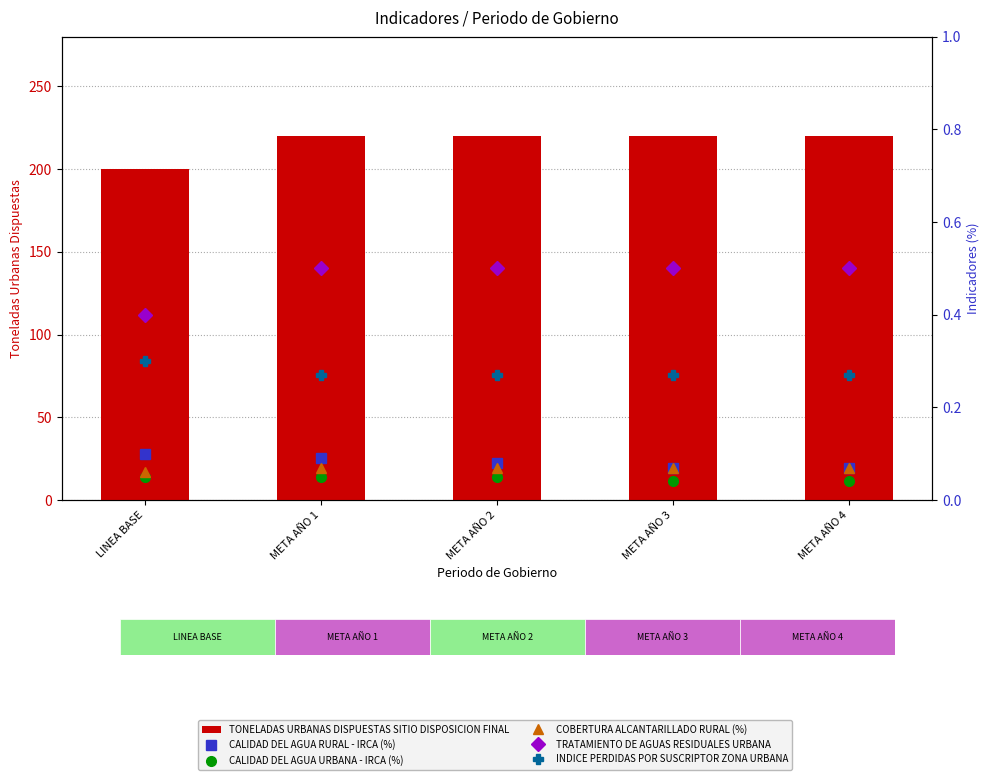

At which label does TONELADAS URBANAS DISPUESTAS SITIO DISPOSICION FINAL reach its peak?

META AÑO 1